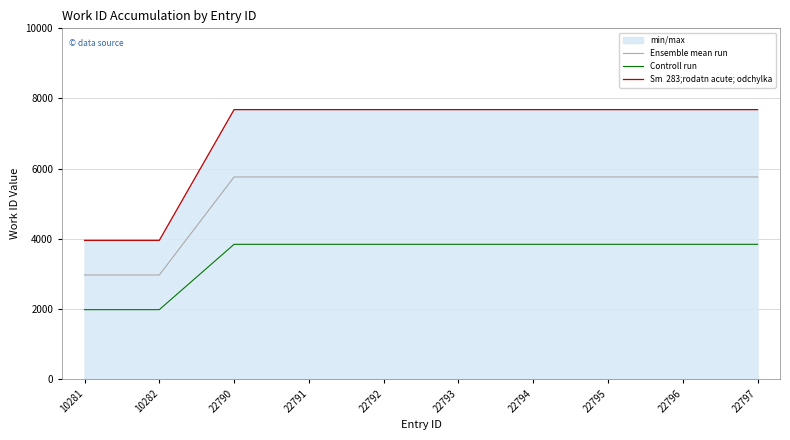

Which category has the highest value across all series?

22790